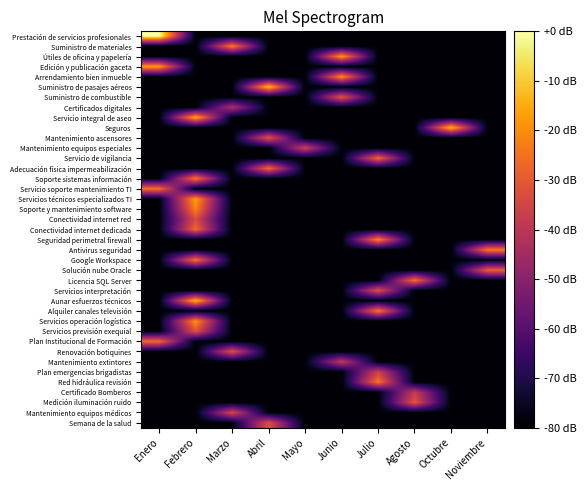

What is the difference between the highest and lowest values at Noviembre?

55.4